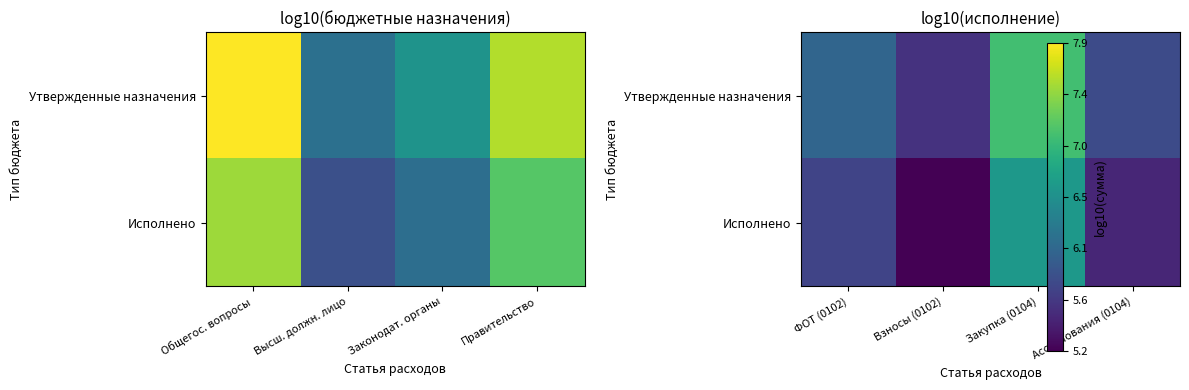

What is the difference between the maximum and minimum values in the Утвержденные назначения series?

1.5